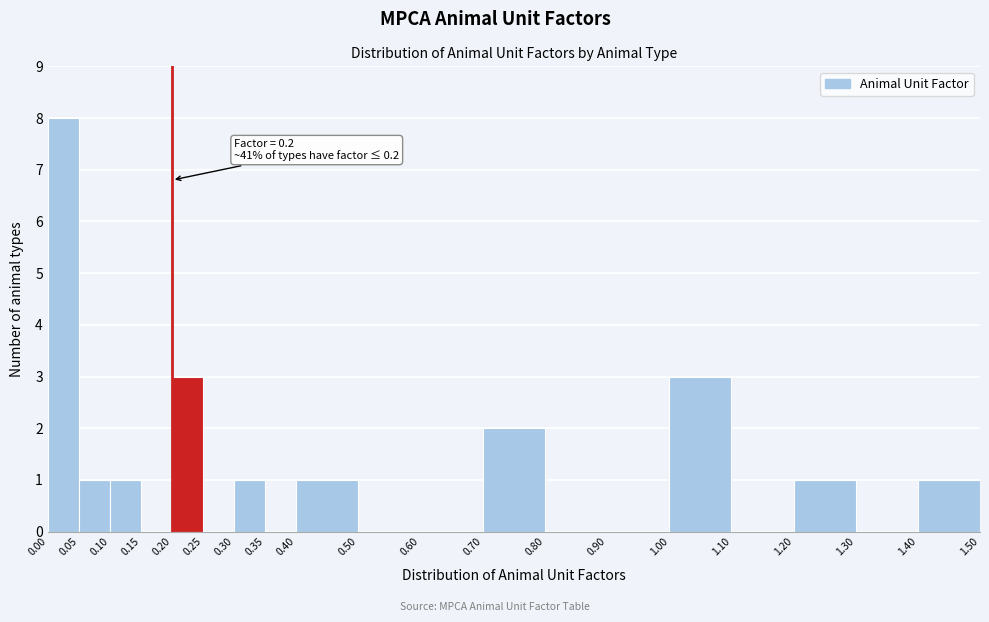

Over which range of the x-axis is the bar tallest?

0.00 to 0.05